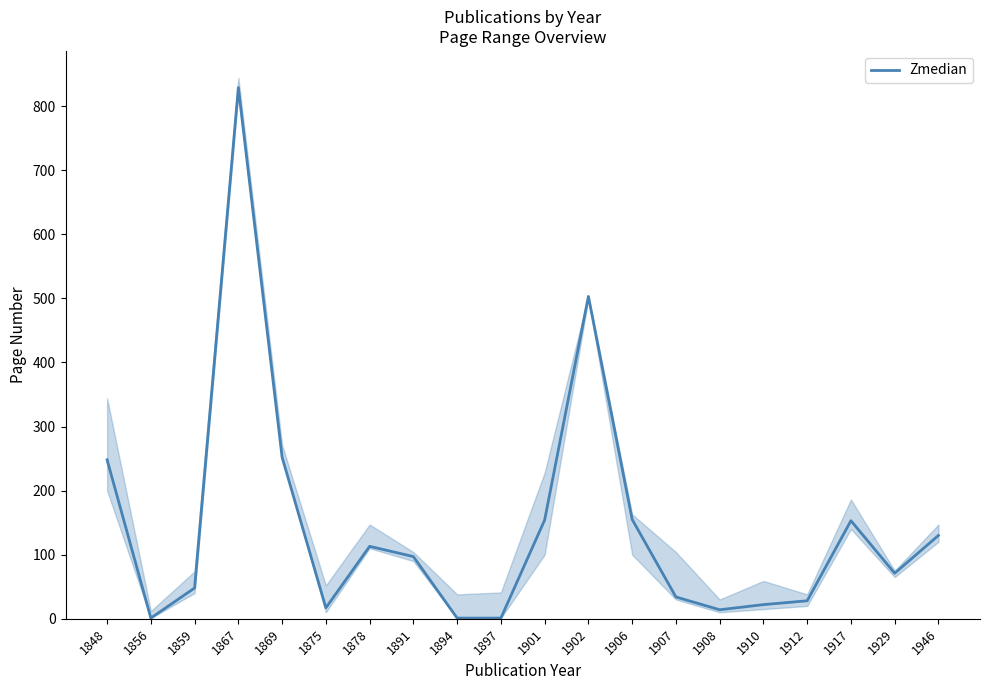

Is it true that the value at 1894 is 1?

True